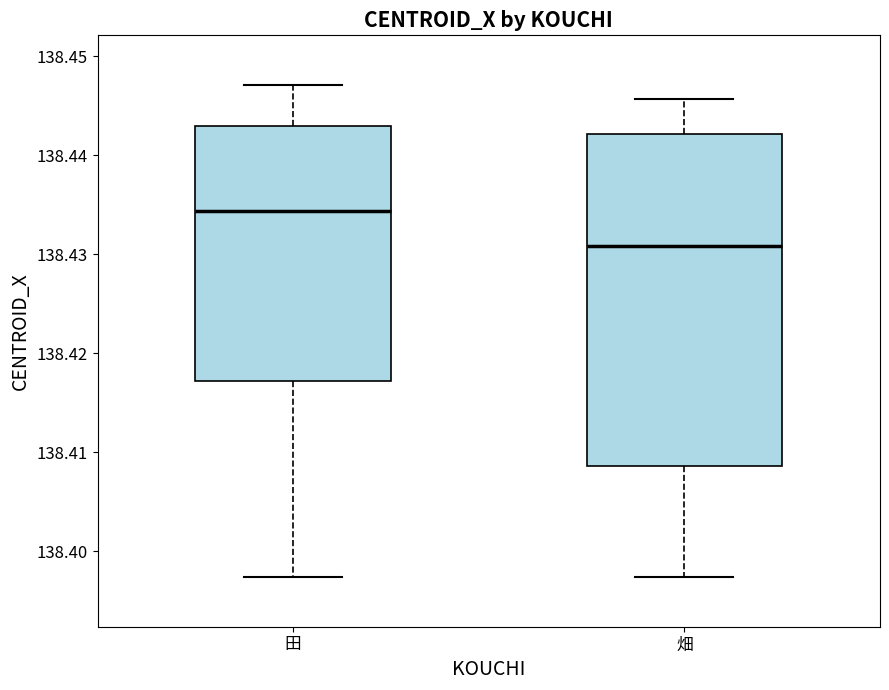

Which box has the highest median line?

田